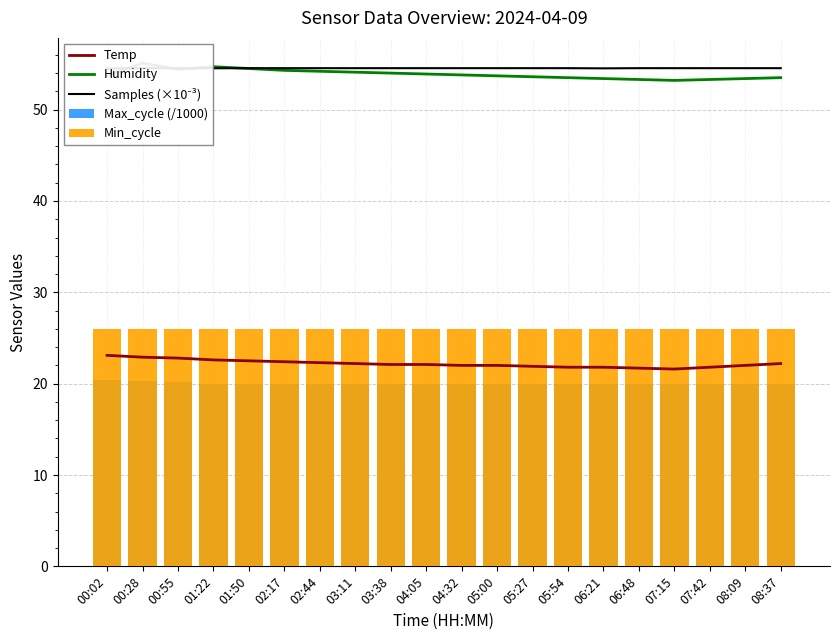

Which category has the lowest value across all series?

01:50